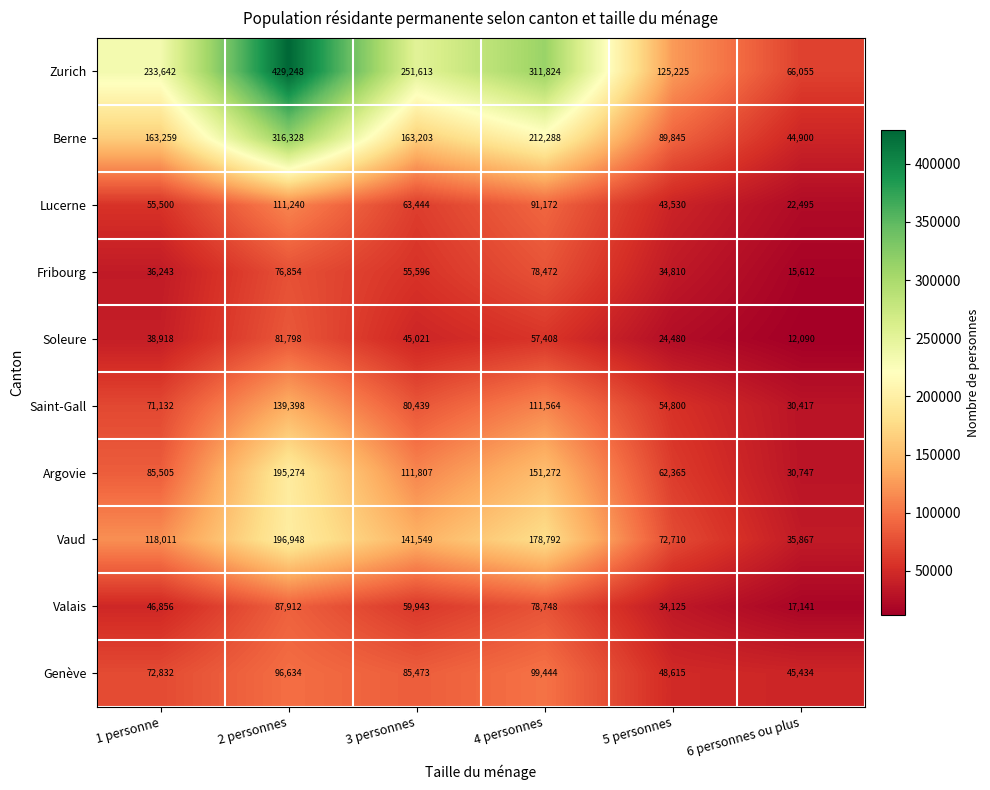

What is the difference between the highest and lowest values at 6 personnes ou plus?

53965